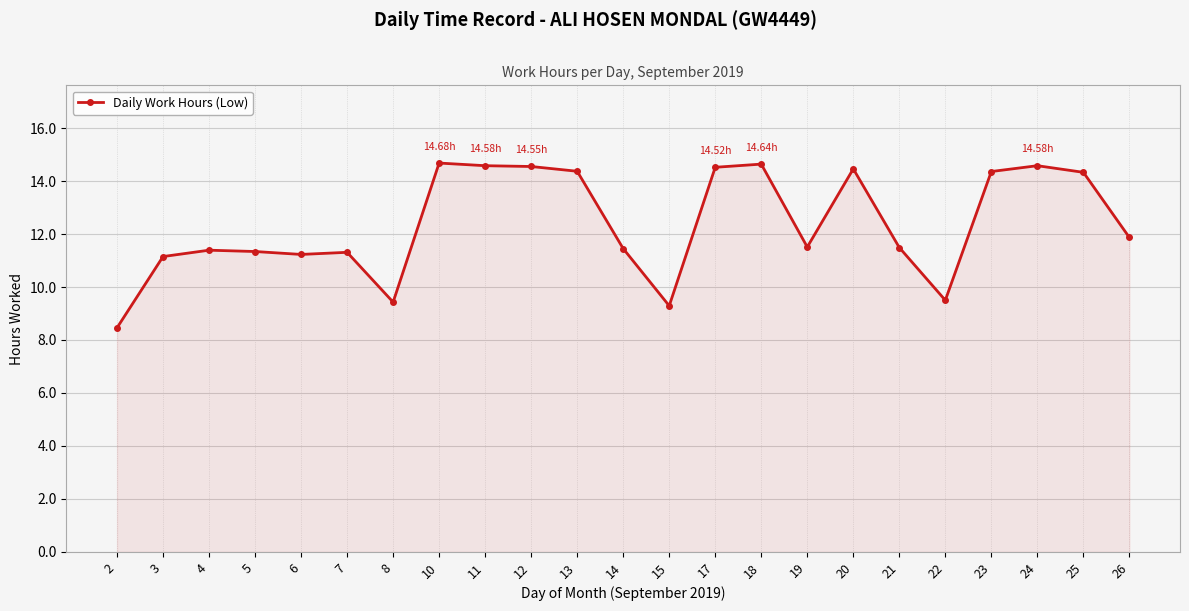

Approximately how many times larger is the value at 4 compared to 19?

1.0